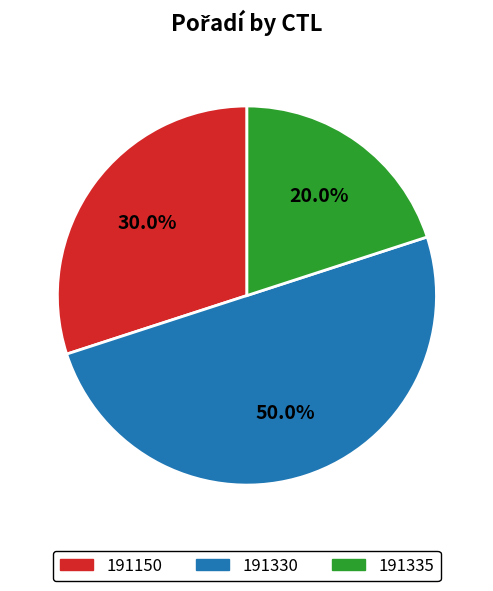

Which slice is the smallest?

191335